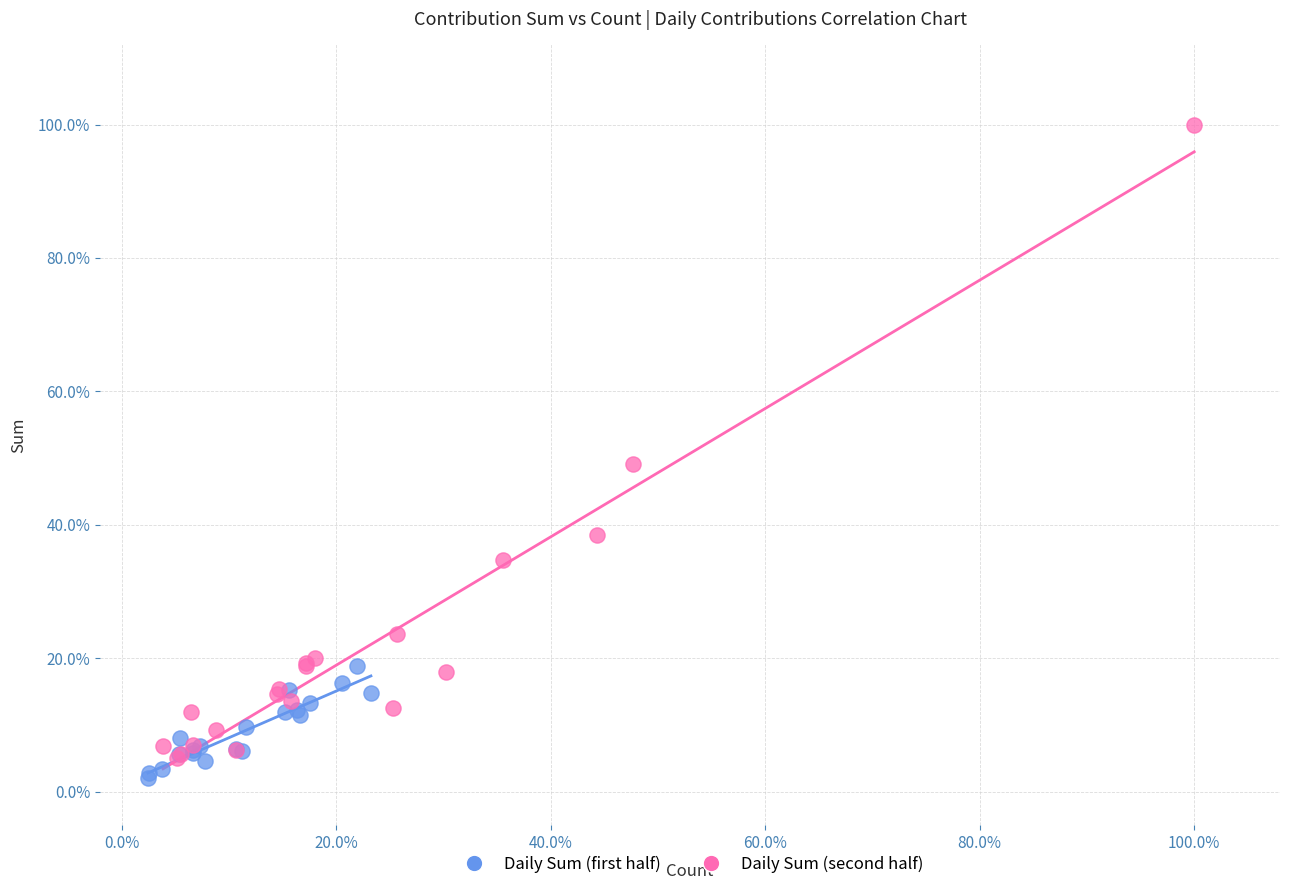

Which series has the widest spread of Y values?

Daily Sum (second half)